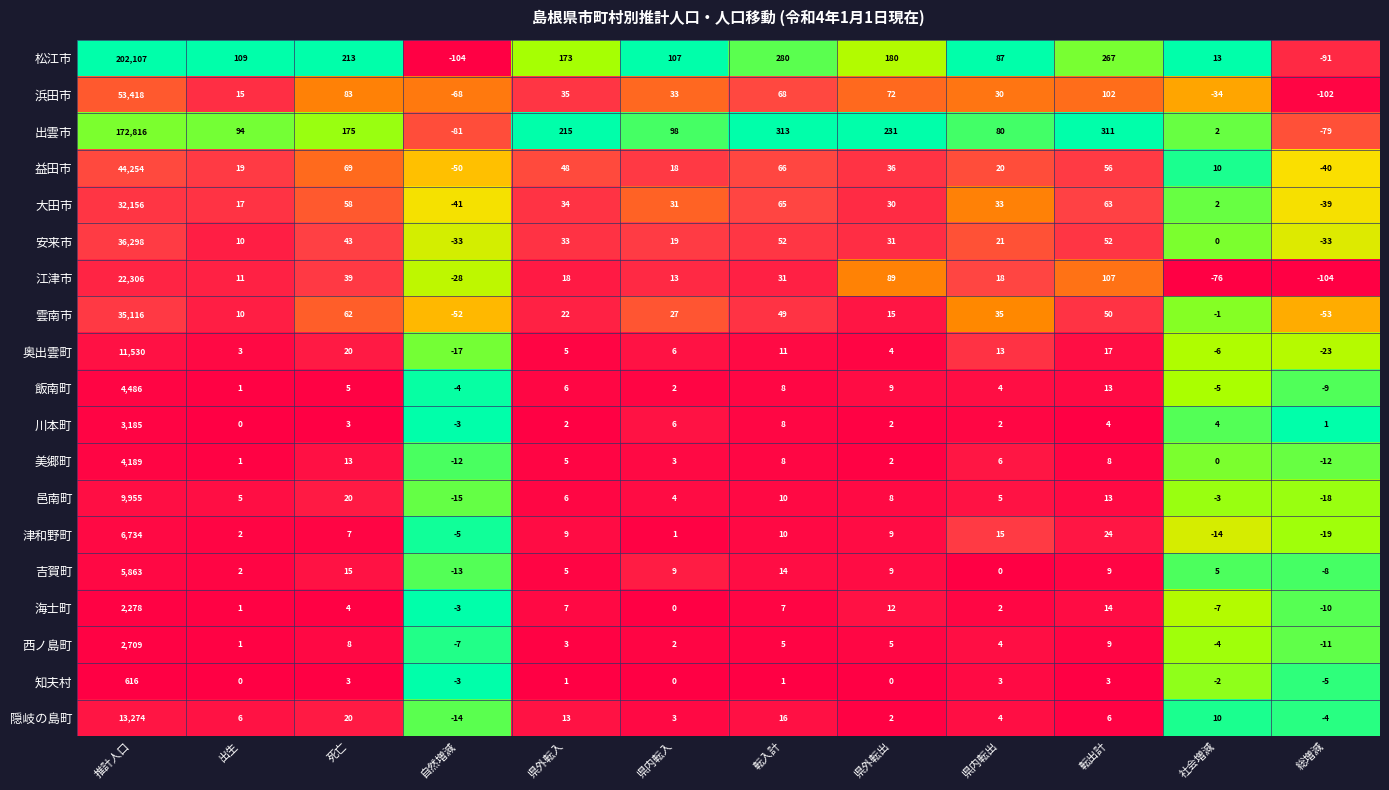

What is the sum of the 隠岐の島町 values at 県外転出 and 出生?

8